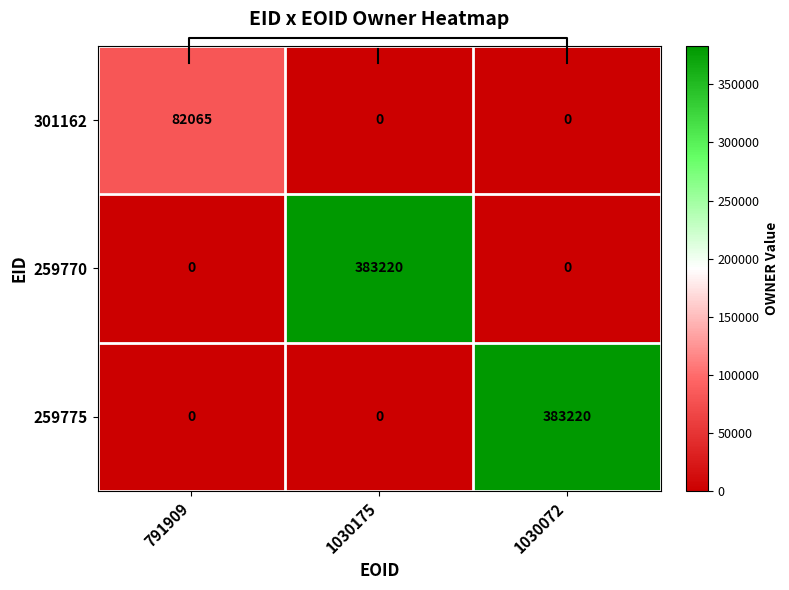

Which series changed the most between 791909 and 1030072?

259775